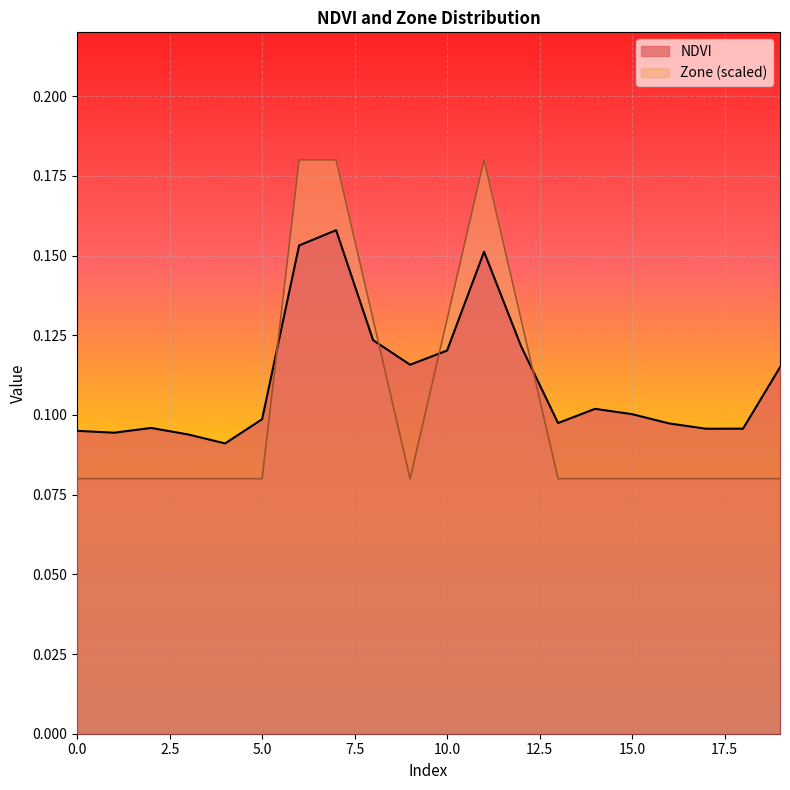

Where is the first local minimum for NDVI?

1